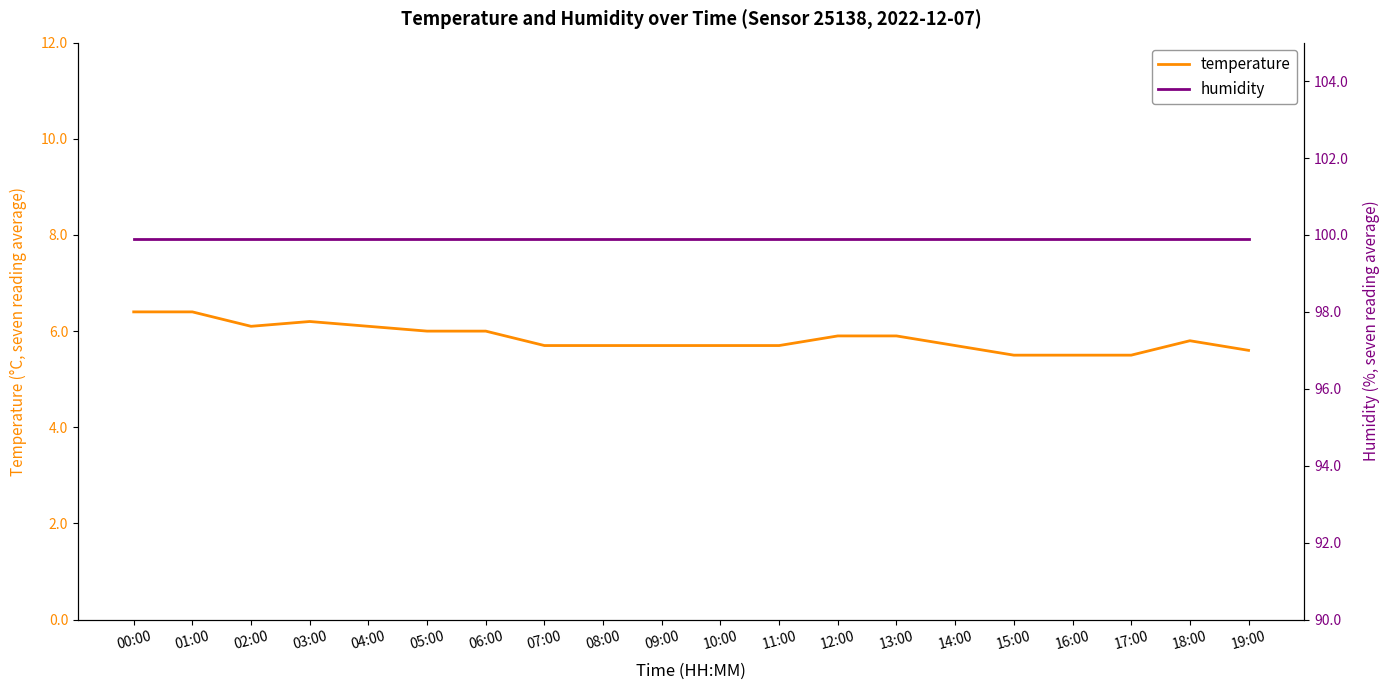

What is the label of the 19th point from the left?

18:00